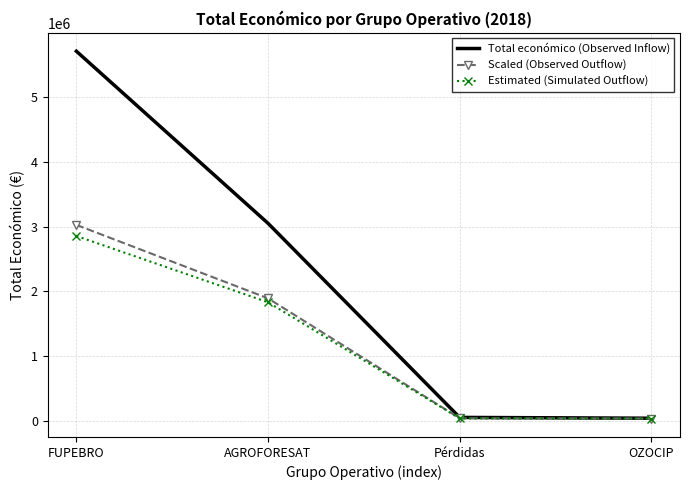

What are all the series names shown in the legend?

Total económico (Observed Inflow), Scaled (Observed Outflow), Estimated (Simulated Outflow)